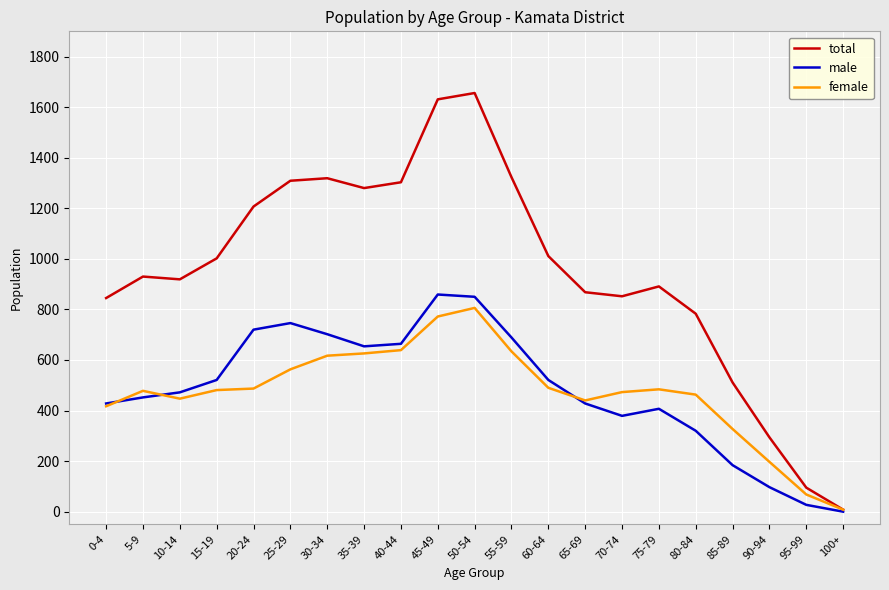

Which label corresponds to the largest value in the chart?

50-54